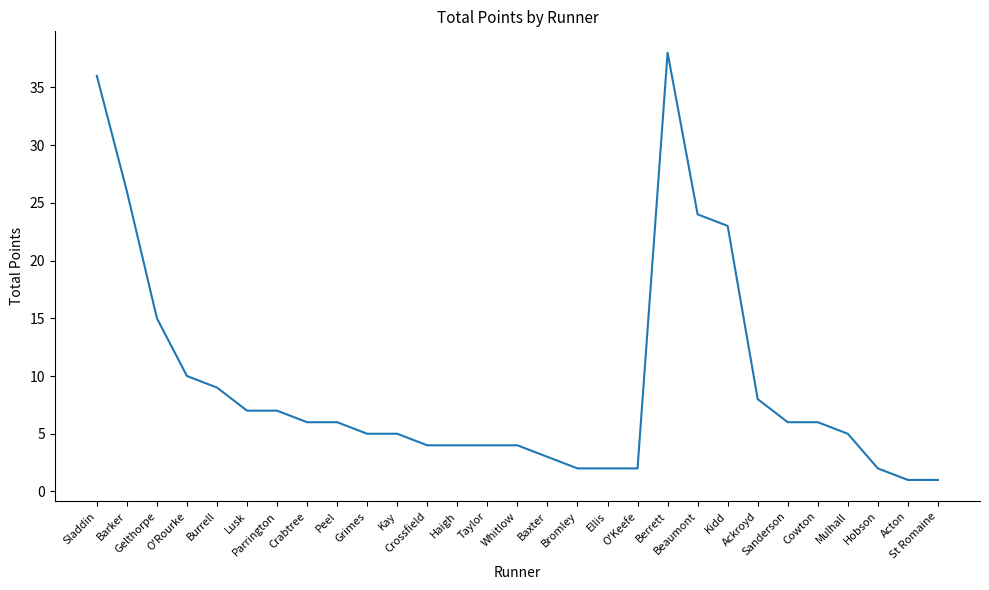

Reading left to right, extract all data points from this chart.

36	26	15	10	9	7	7	6	6	5	5	4	4	4	4	3	2	2	2	38	24	23	8	6	6	5	2	1	1